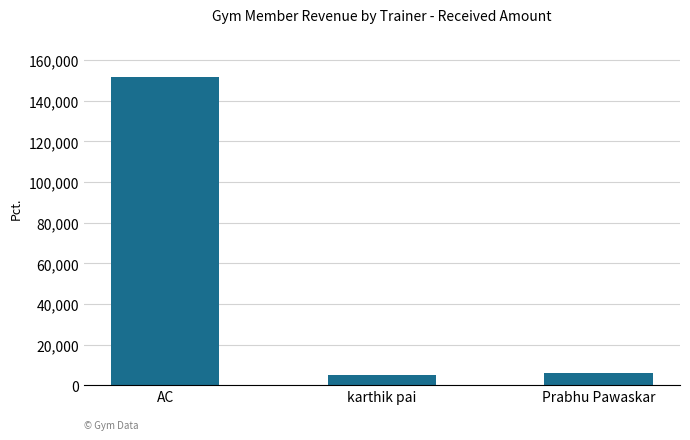

Are the bars grouped side by side (vs. stacked)?

No